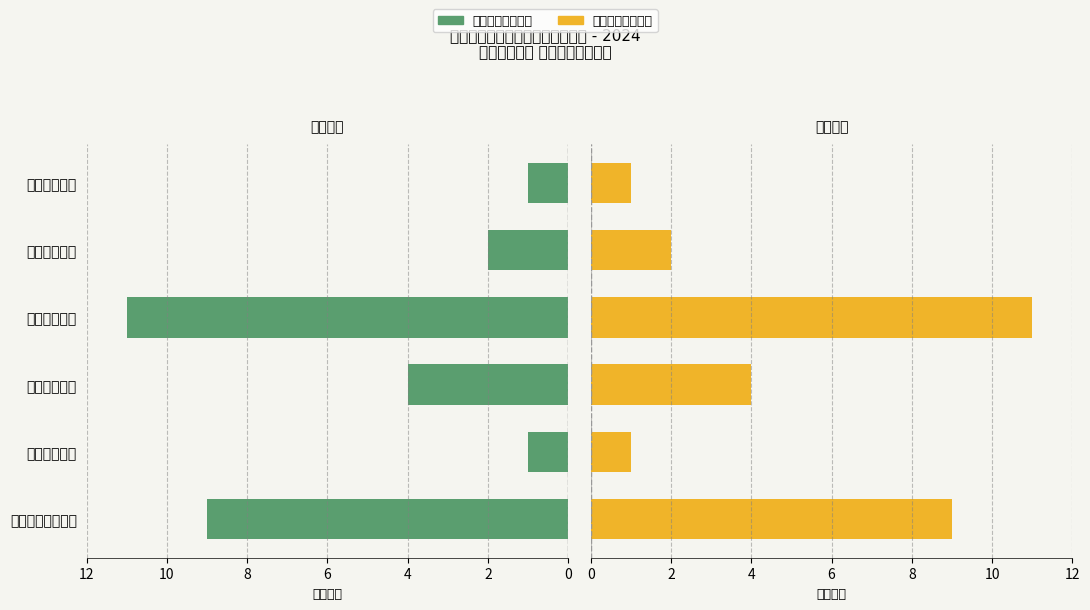

At 8, list the series in order from largest to smallest.

项目数量（左）, 项目数量（右）